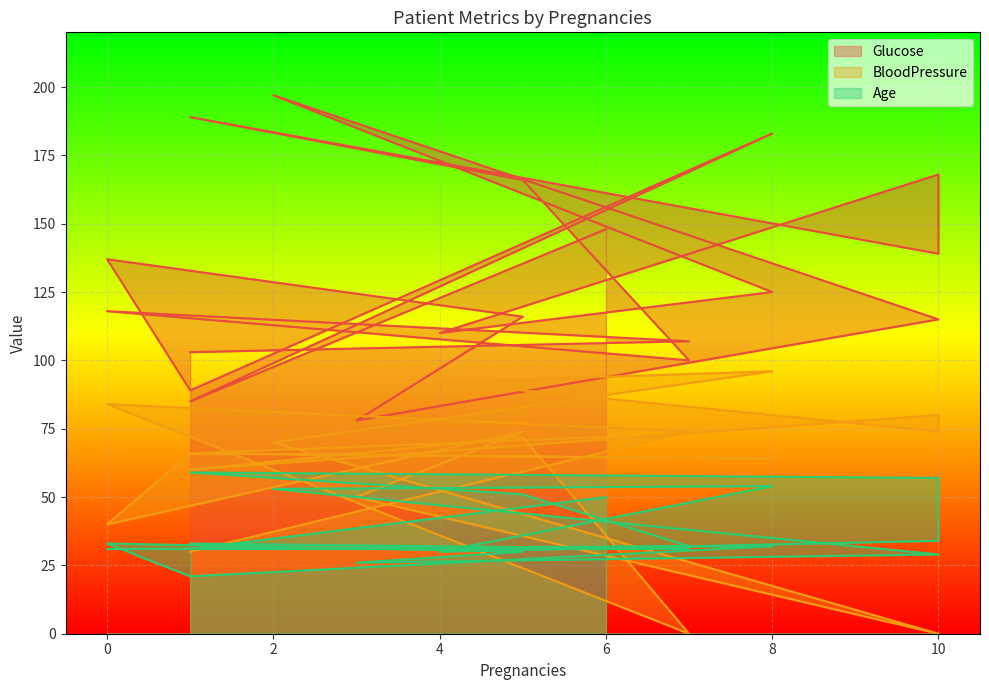

What is the spread (max minus min) of values at 10?

115